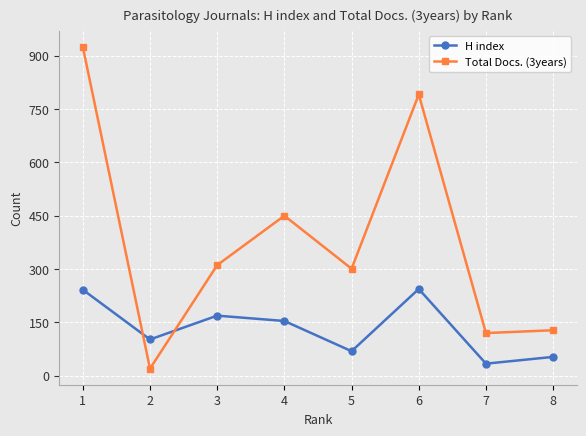

How many lines are shown in the chart?

2